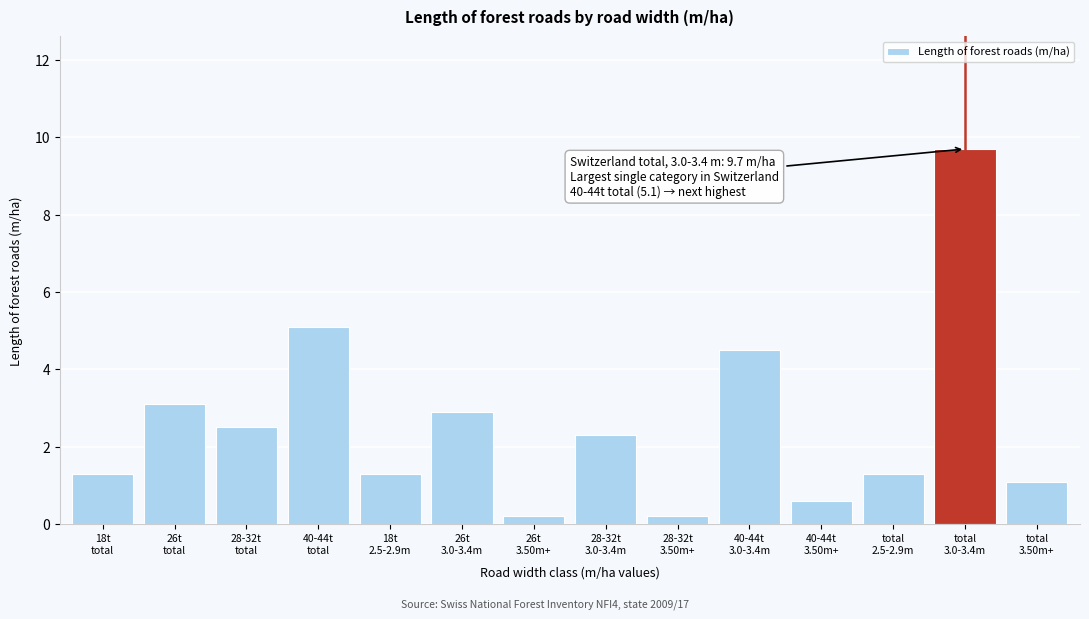

Reading left to right, transcribe all the data shown in this chart.

1.3	3.1	2.5	5.1	1.3	2.9	0.2	2.3	0.2	4.5	0.6	1.3	9.7	1.1